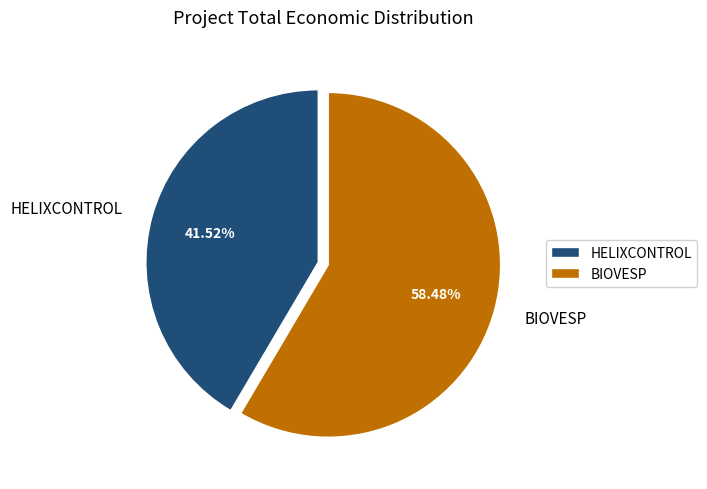

To the nearest percent, what percentage of the pie is HELIXCONTROL?

42%